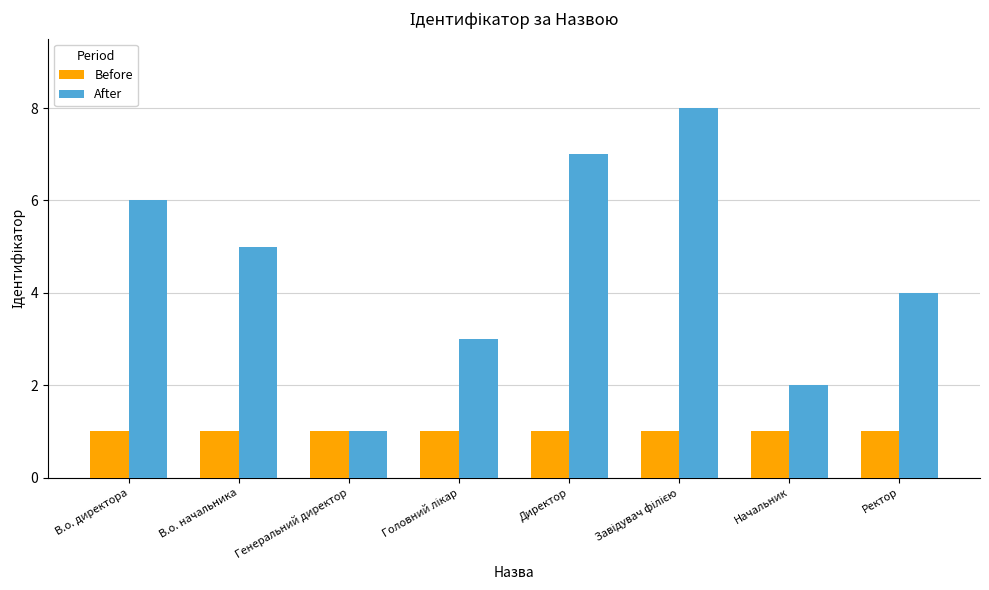

At which label does After first exceed 5?

В.о. директора